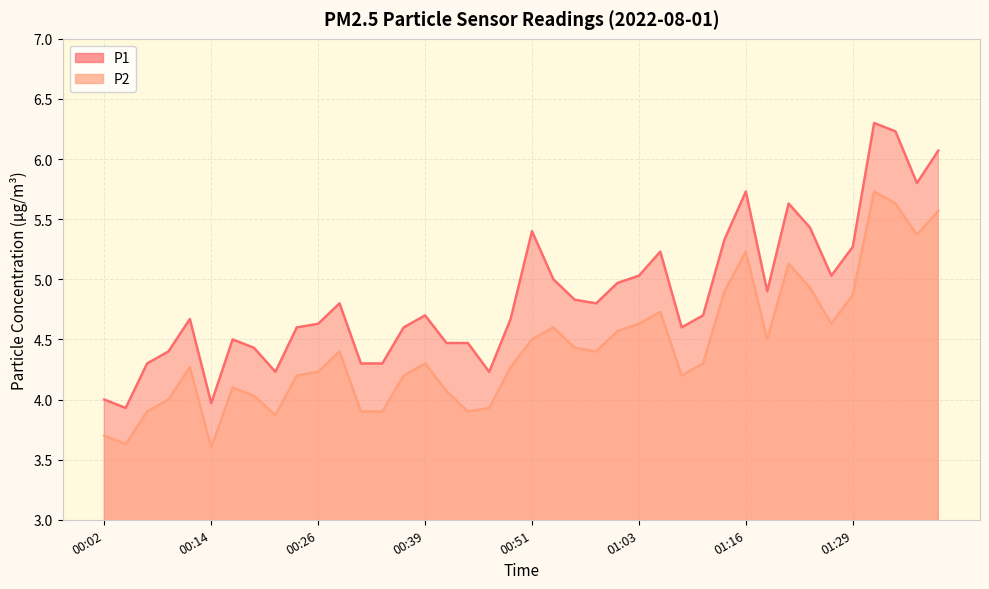

At which label does P1 first exceed 4?

00:07